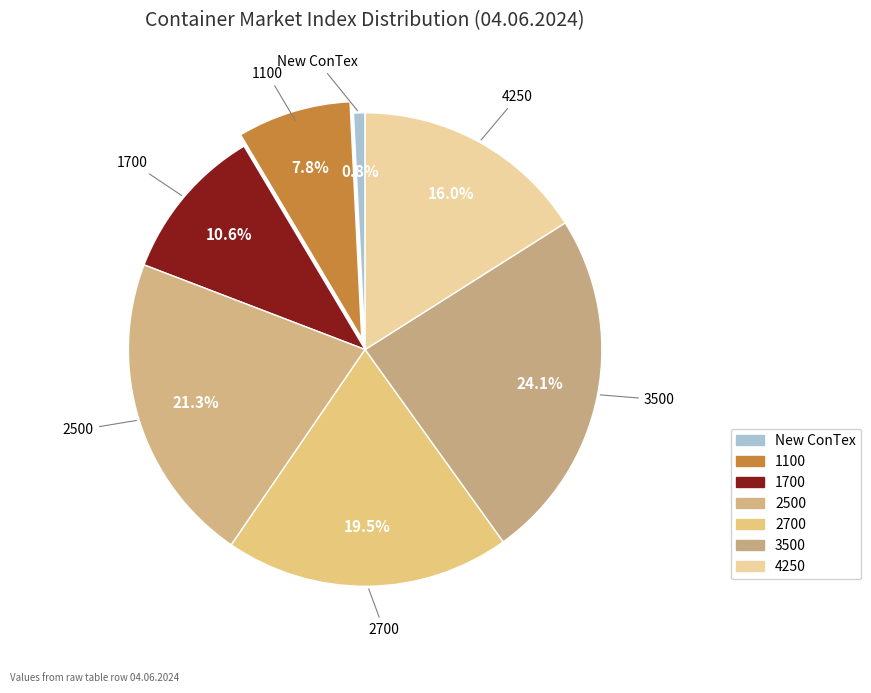

Is the sum of 1100 and 3500 greater than half?

No